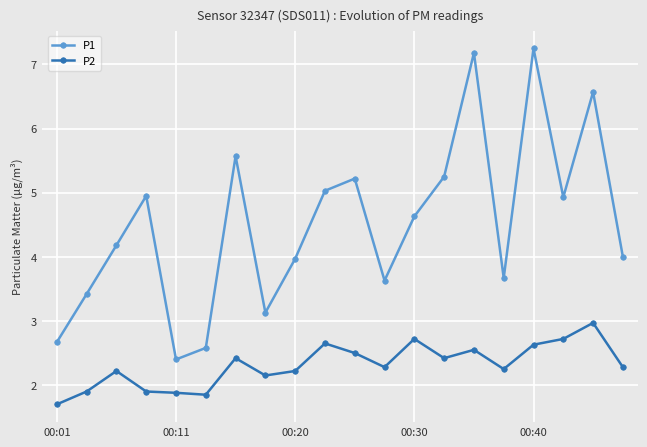

Rank the series by their maximum value, from highest to lowest.

P1, P2